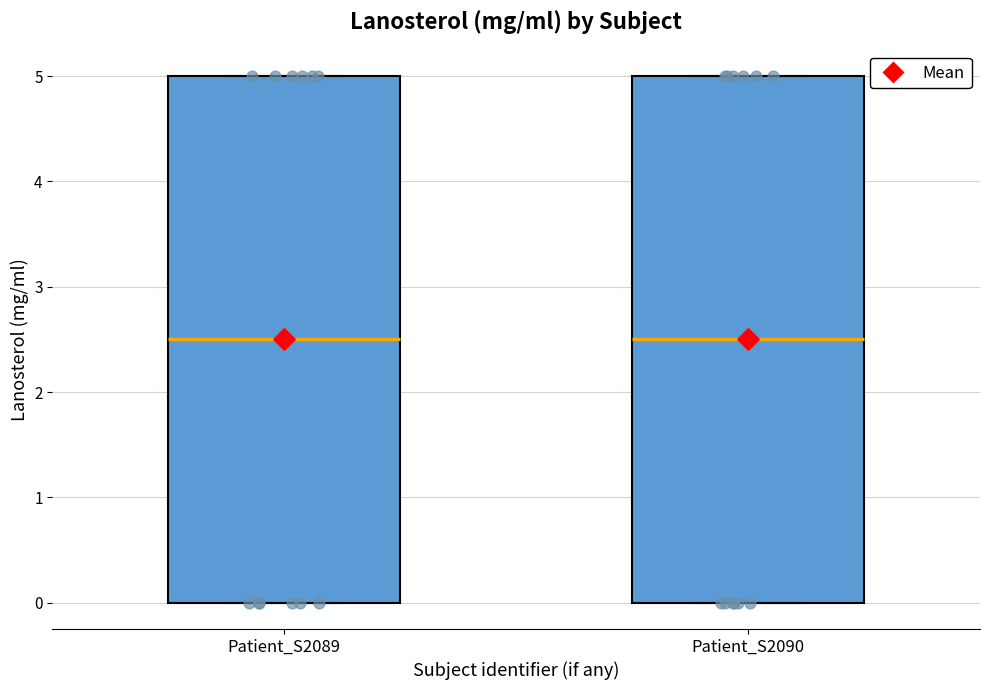

Reading left to right, read every box against the y-axis: the position of its median line, the range the box covers, and the ends of its whiskers. The values are not printed on the chart, so give them approximately, as read against the axis.

Patient_S2089: median 2.5, box 0.0 to 5.0, whiskers 0.0 to 5.0
Patient_S2090: median 2.5, box 0.0 to 5.0, whiskers 0.0 to 5.0